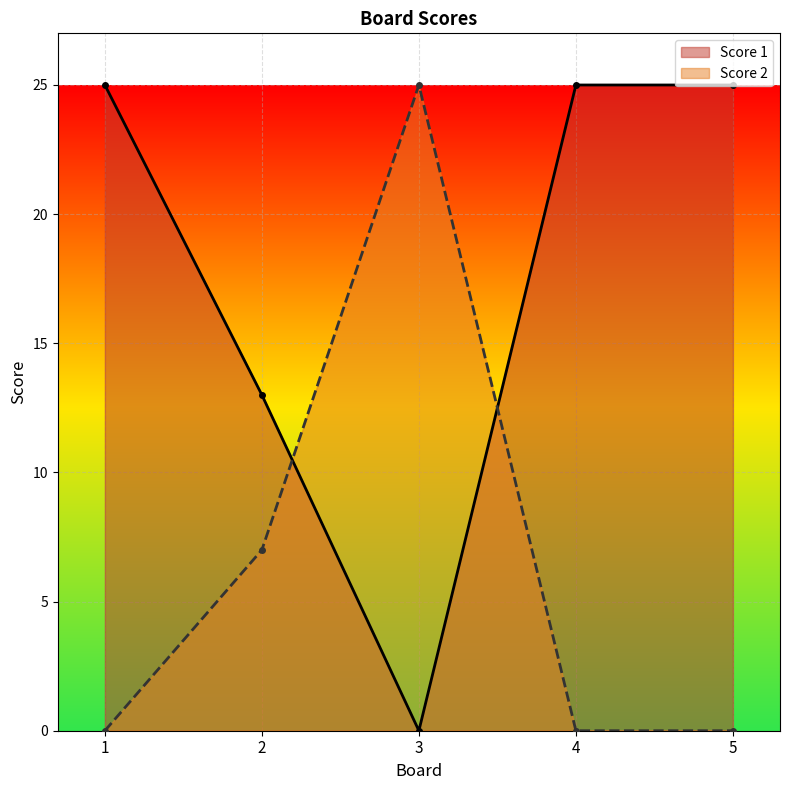

How many times do Score 1 and Score 2 cross each other?

2